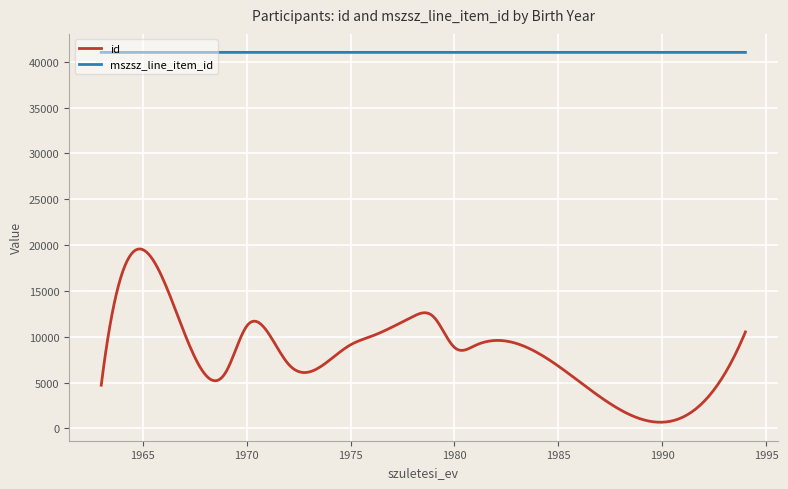

True or false: mszsz_line_item_id and id intersect in this chart.

False